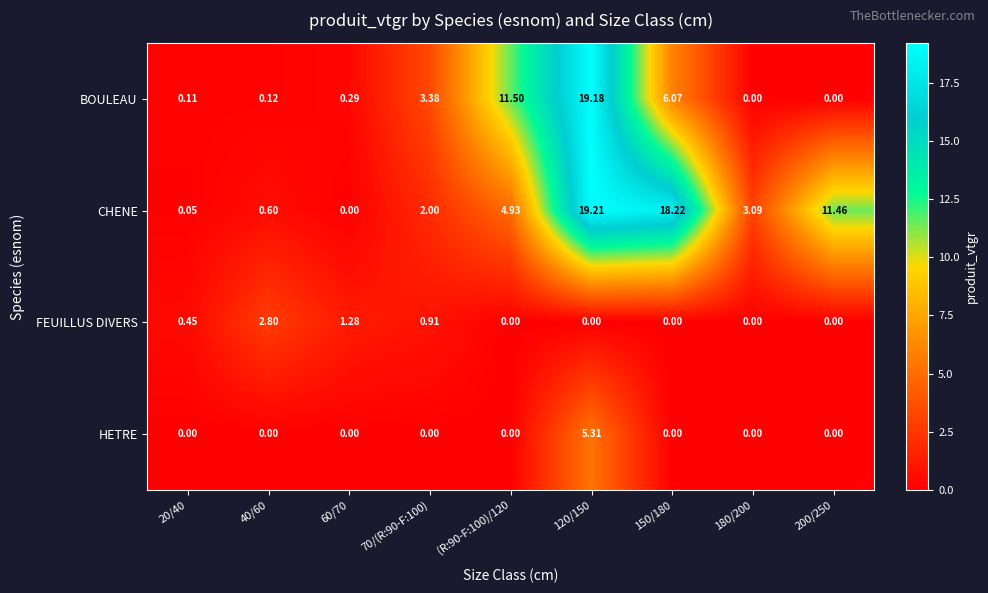

Between 60/70 and 180/200, which series saw the biggest shift?

CHENE